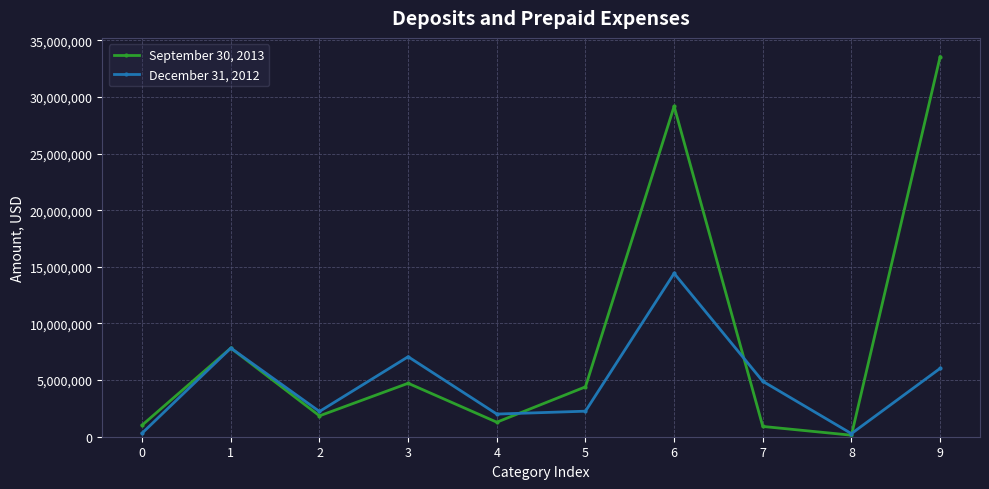

How many data points does each series have?

10